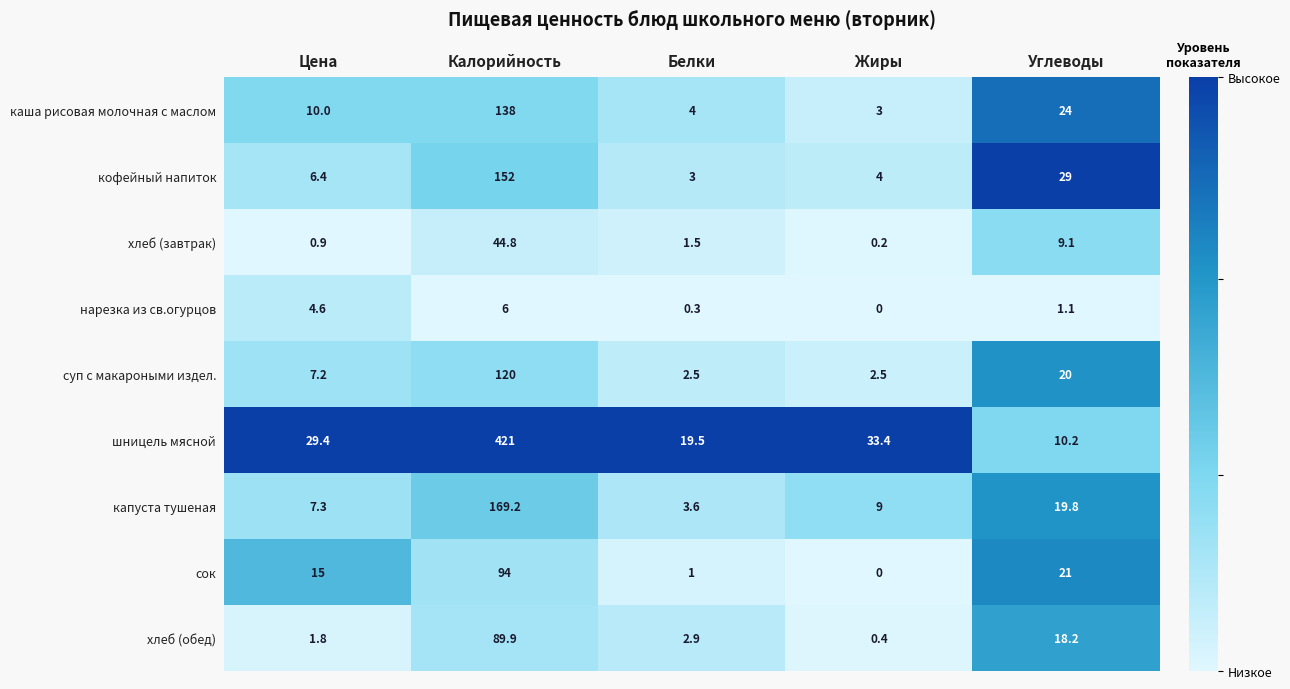

The value of суп с макароными издел. at Жиры is 1.6. True or false?

False